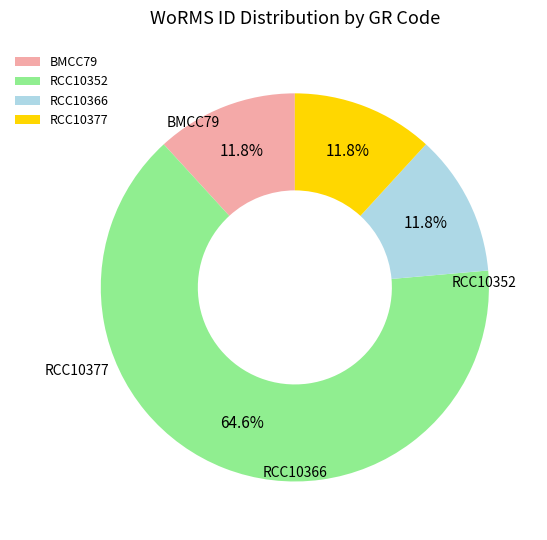

Does BMCC79 represent more than half of the total?

No